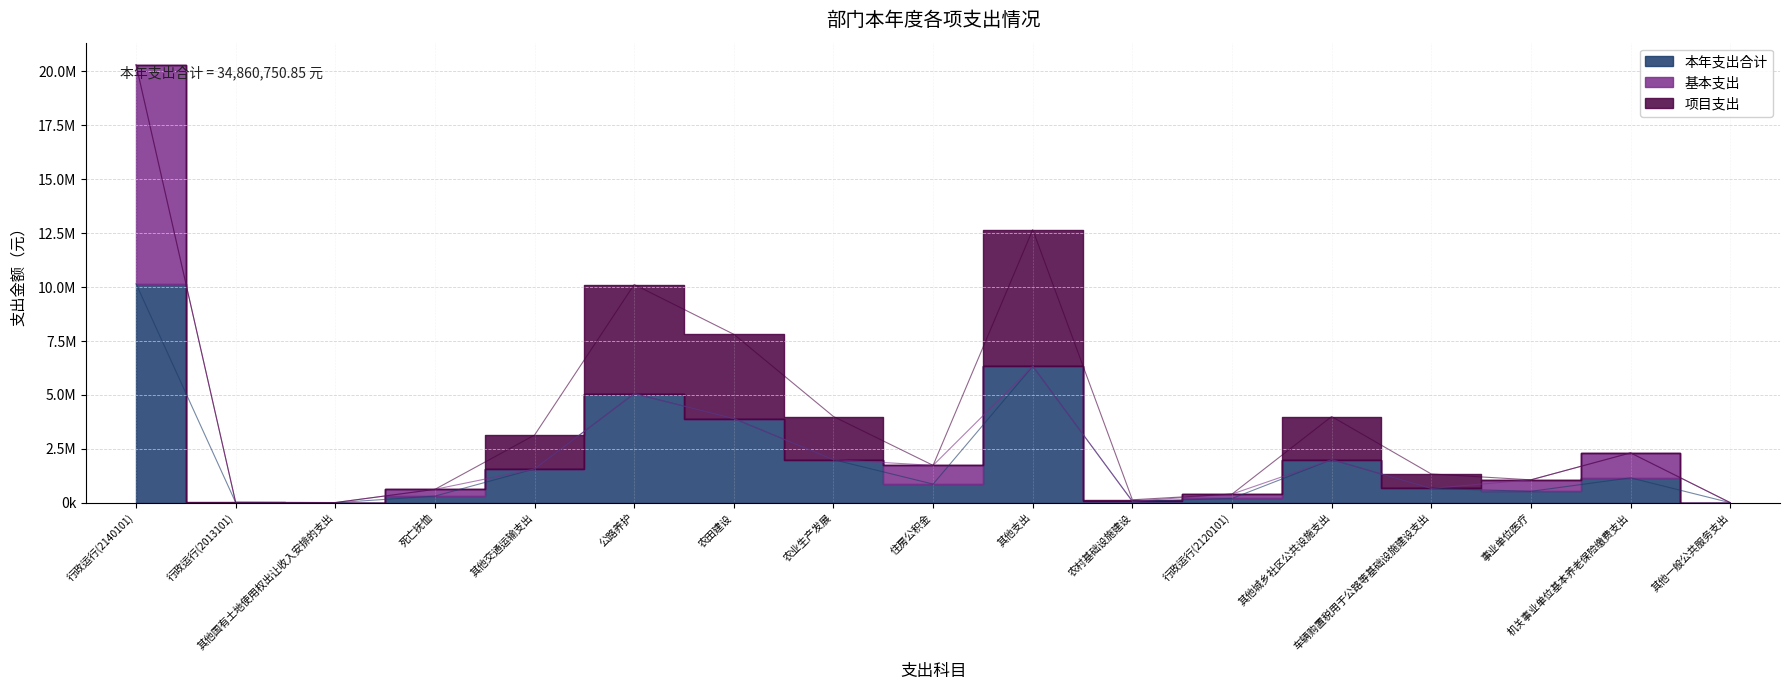

At which label does 本年支出合计 reach its minimum?

其他国有土地使用权出让收入安排的支出